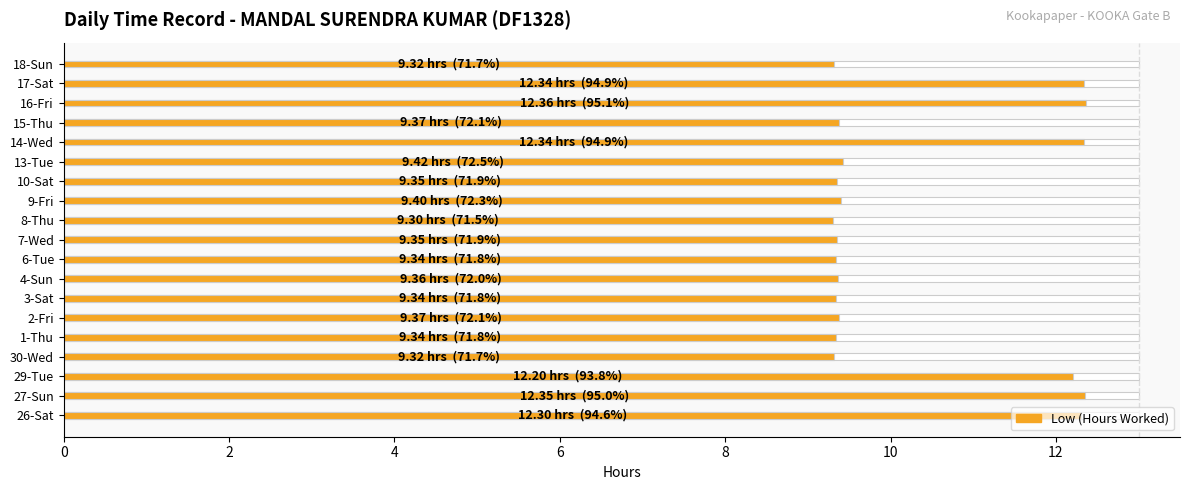

Are the bars horizontal?

Yes